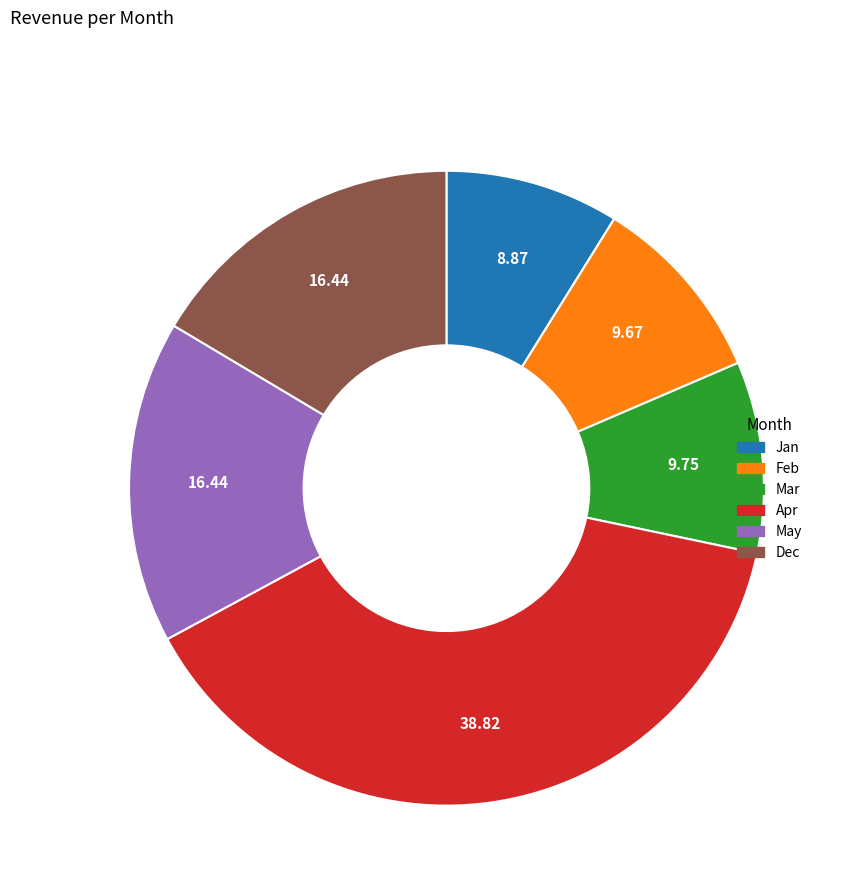

Is it true that Jan is 20% of the pie?

False